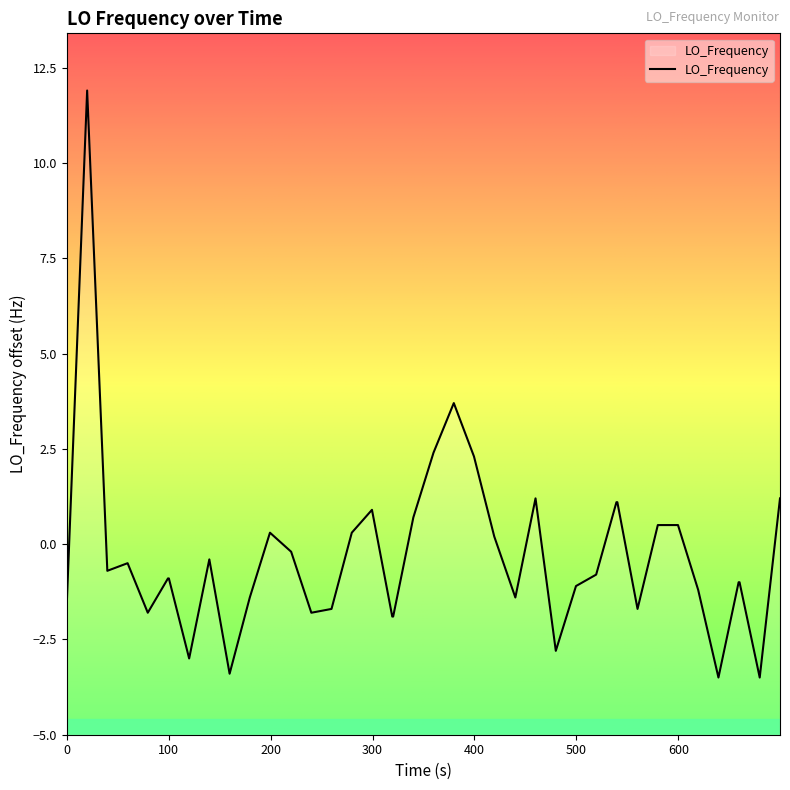

What is the smallest value displayed?

-3.5